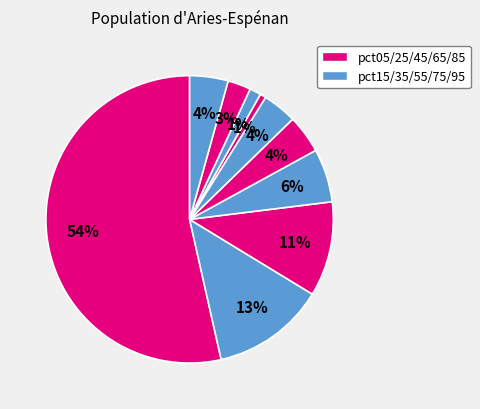

How many segments does this pie chart have?

10